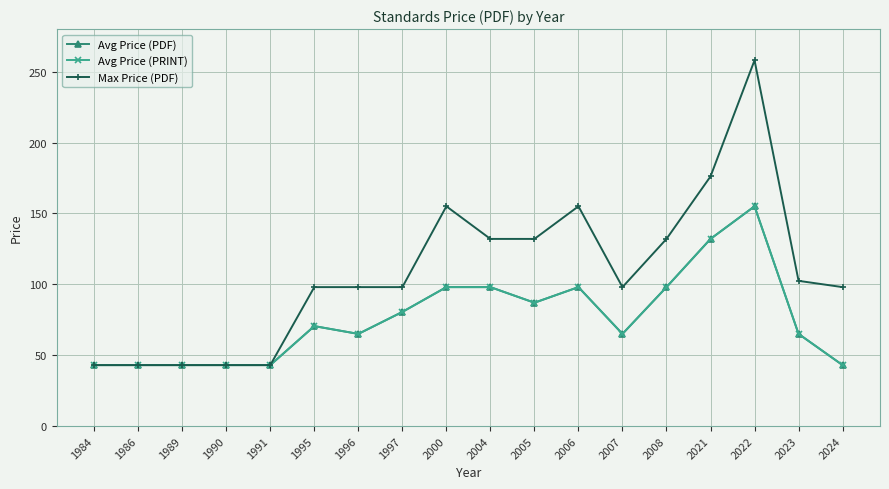

At which category is the sum across all series the highest?

2022